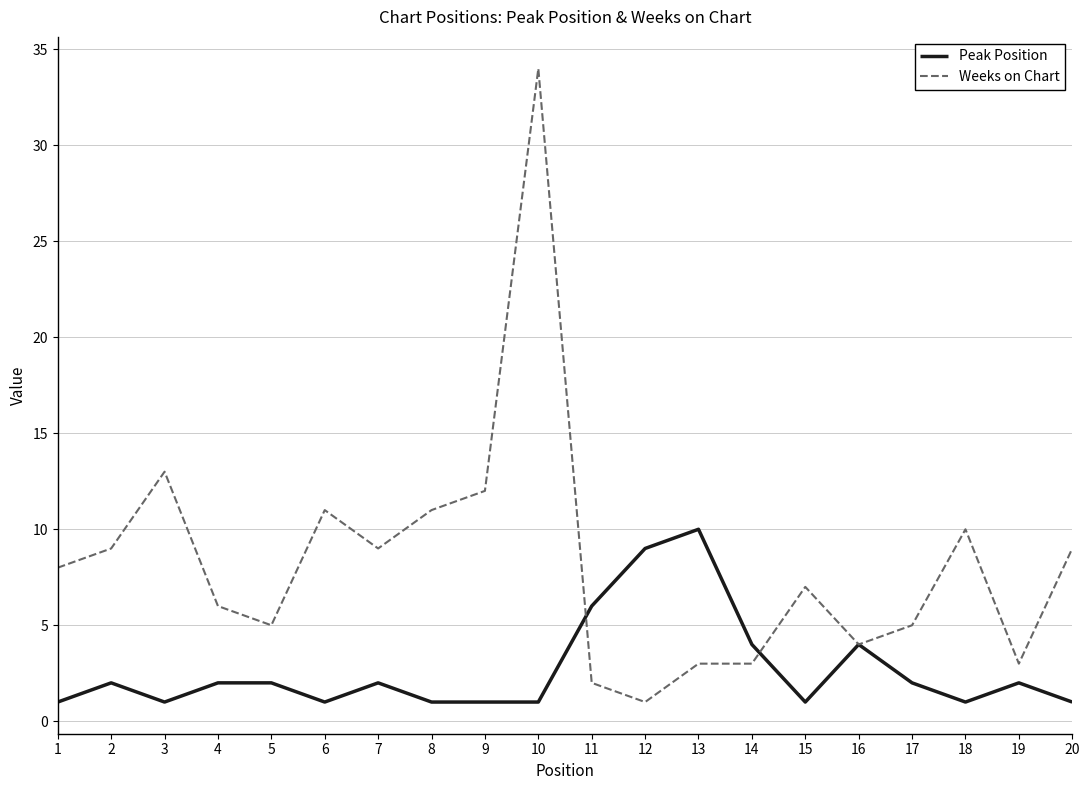

What is the average value of the Peak Position series?

3